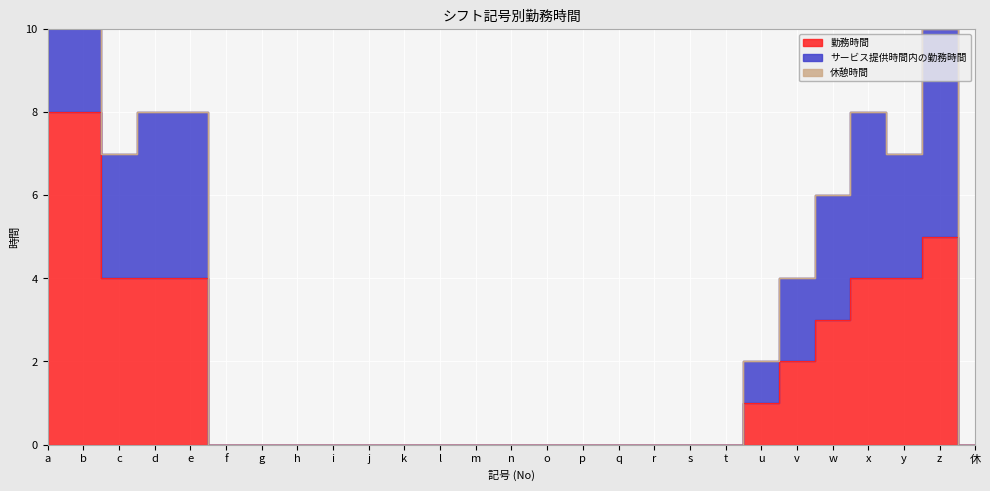

How many values in the サービス提供時間内の勤務時間 series exceed 0?

11